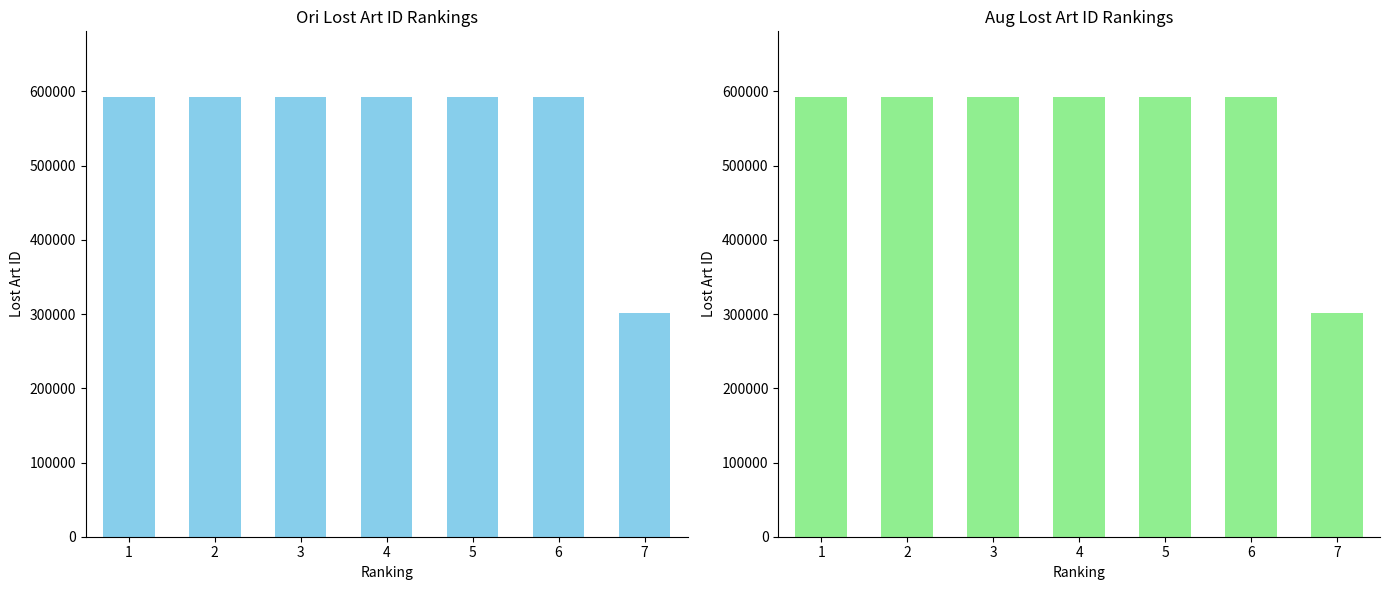

Rank the series by their maximum value, from lowest to highest.

Lost Art ID (Ori), Lost Art ID (Aug)